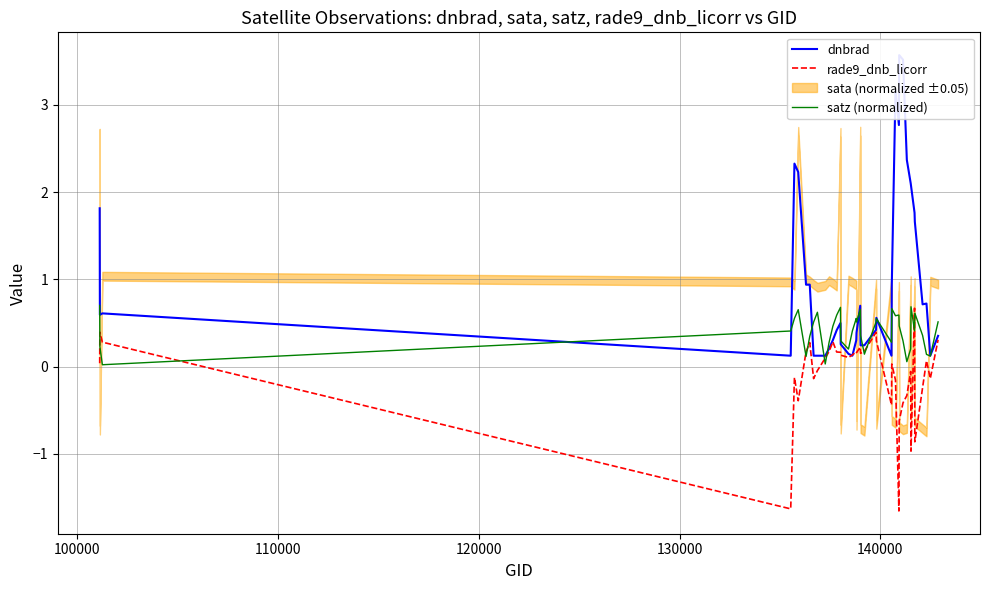

What is the highest value of the rade9_dnb_licorr series?

0.7